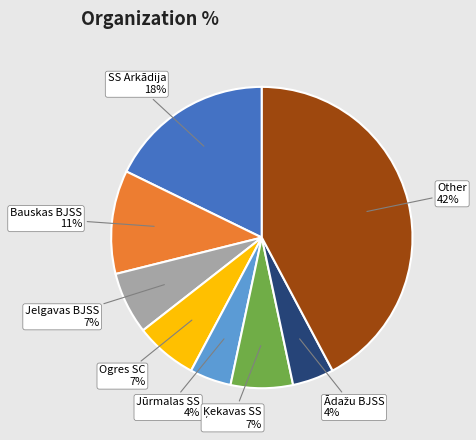

To the nearest percent, what is the difference between the largest and smallest slice percentages?

38%